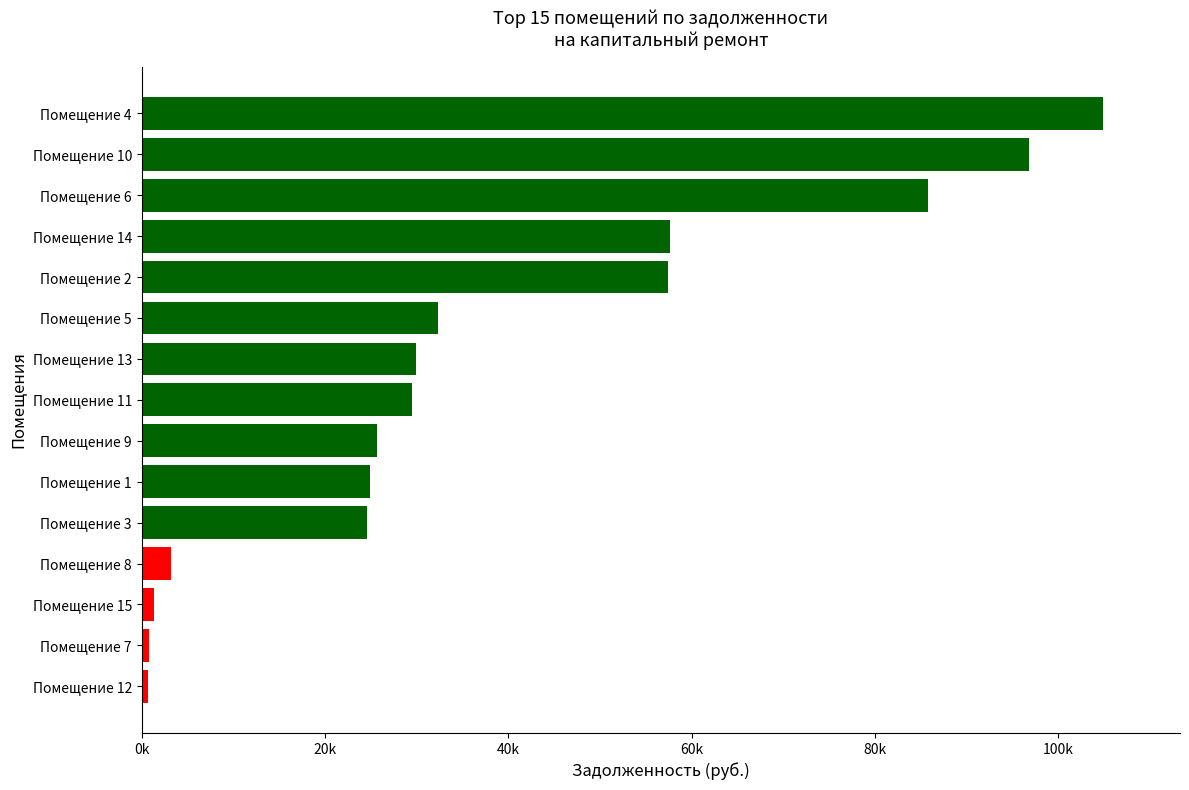

Which category has the highest value across all series?

Помещение 4